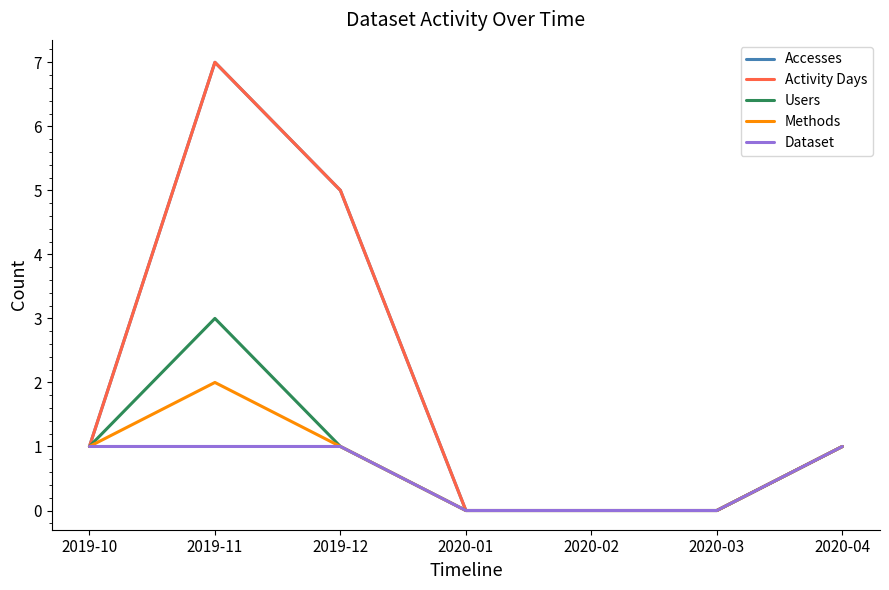

Does the chart display data point markers on the line(s)?

No